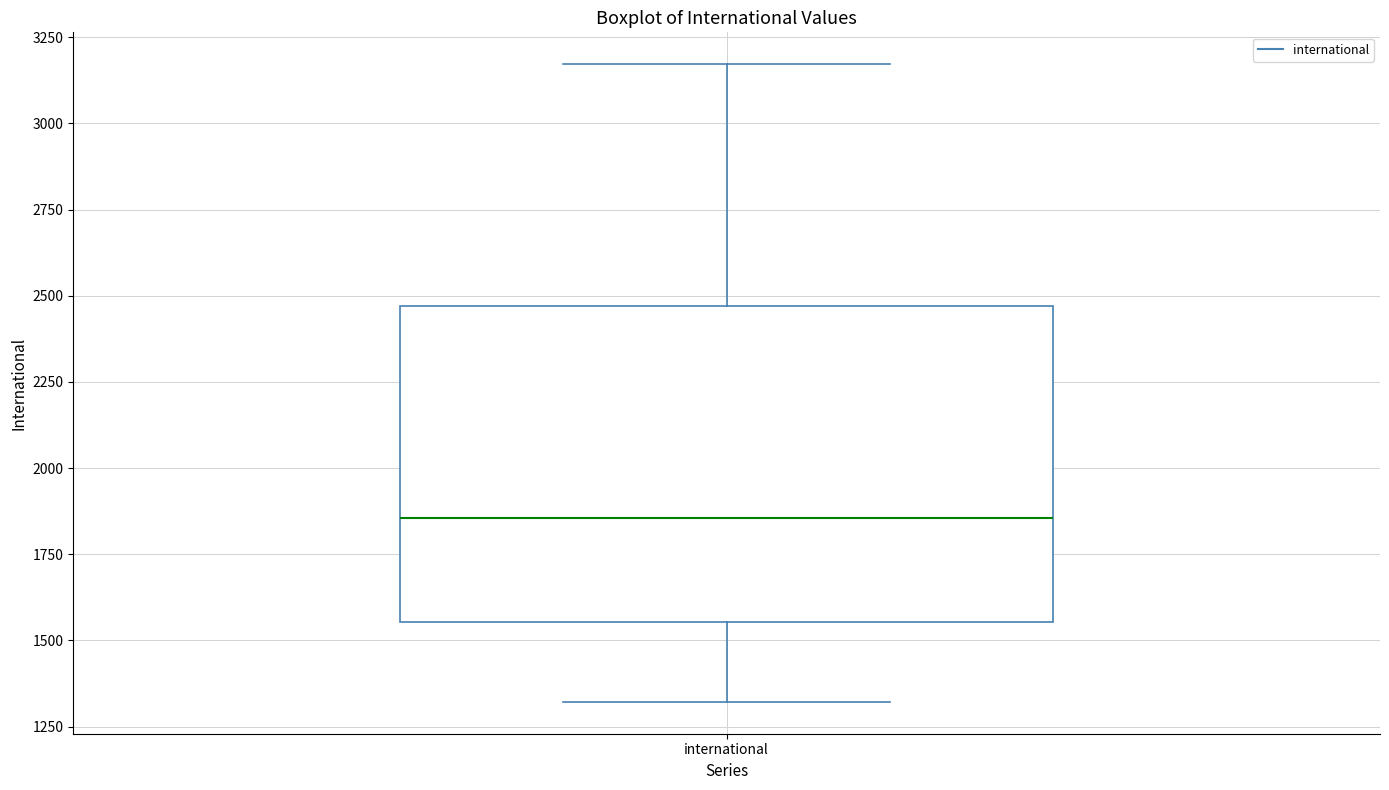

Transcribe this box plot: give where the median line is, the range the box spans, and where the two whiskers end, as read against the y-axis. The values are not printed on the chart, so give them approximately, as read against the axis.

median 1850, box 1550 to 2450, whiskers 1300 to 3150